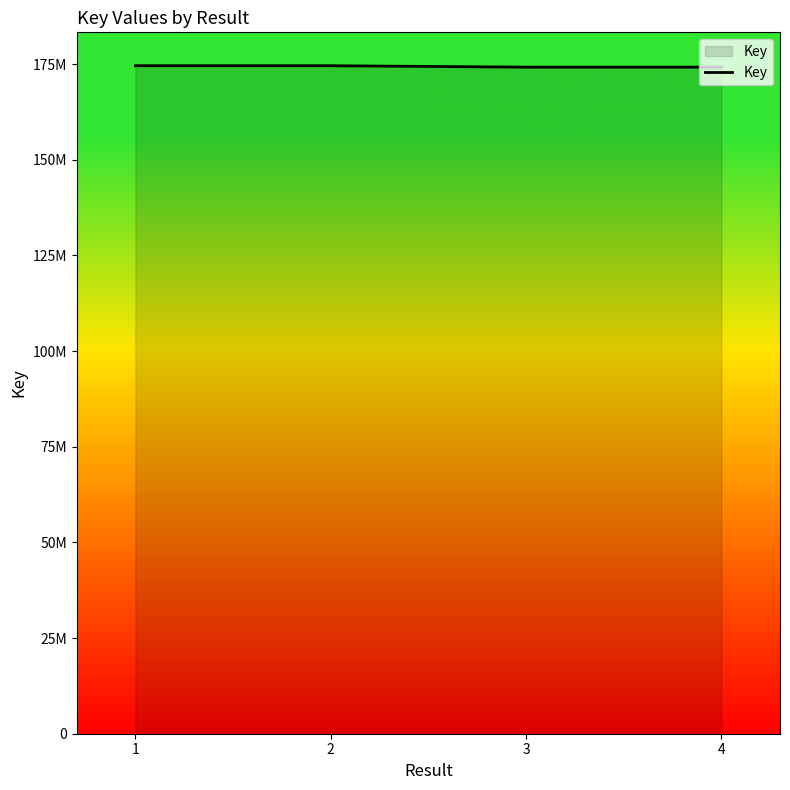

The value at 1 is 84240543. True or false?

False